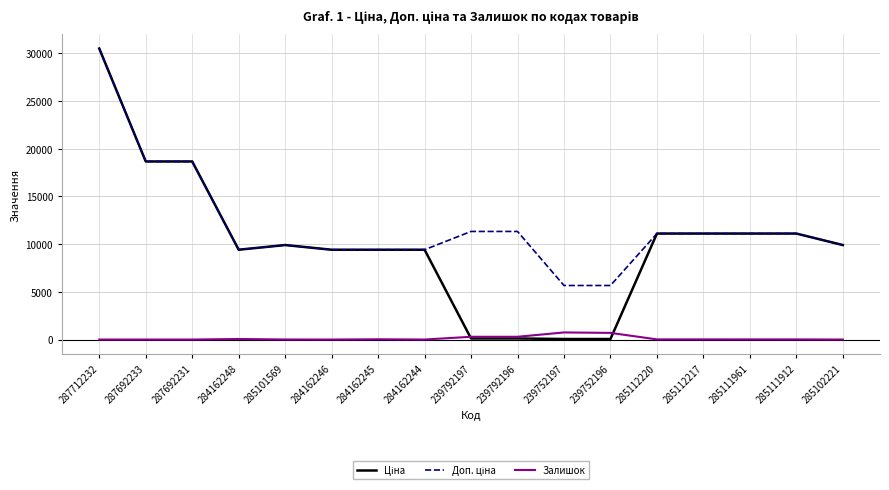

What is the difference between the highest and lowest values at 285112220?

11096.6